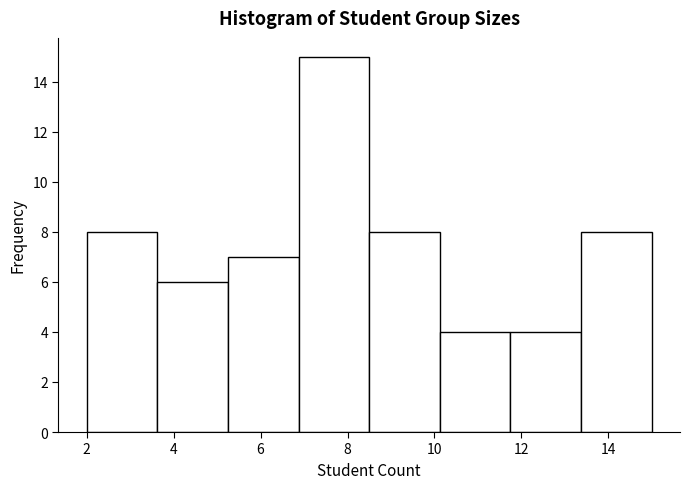

Reading left to right, list every bar in this chart as the range it spans on the x-axis followed by its height. Neither the bar edges nor the heights are printed on the chart, so give them approximately, as read against the axes.

2.0 to 3.6: 8
3.6 to 5.2: 6
5.2 to 6.8: 7
6.8 to 8.6: 15
8.6 to 10.2: 8
10.2 to 11.8: 4
11.8 to 13.4: 4
13.4 to 15.0: 8